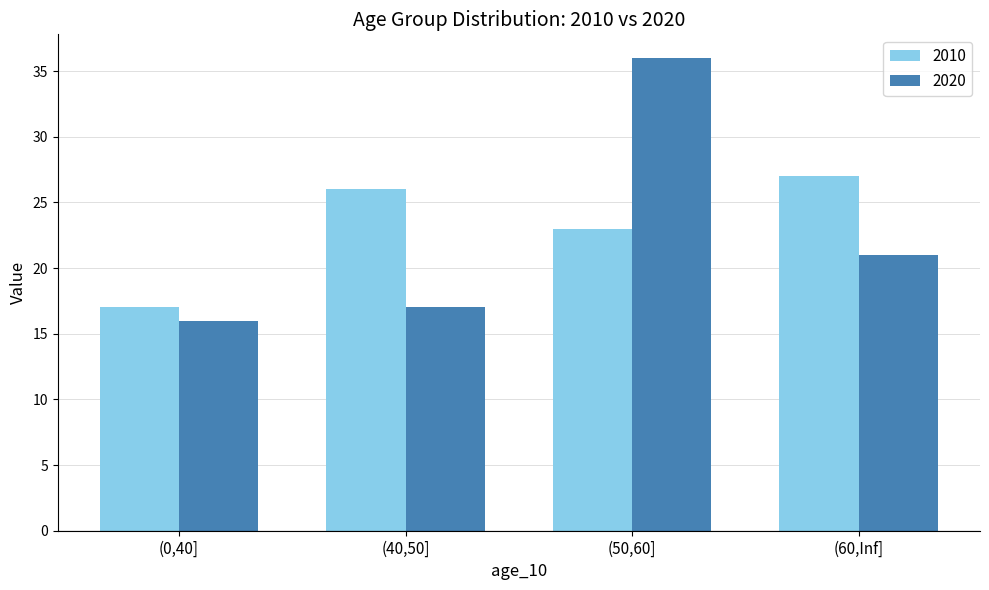

Read the 2020 value at (60,Inf], to the nearest 5.

20